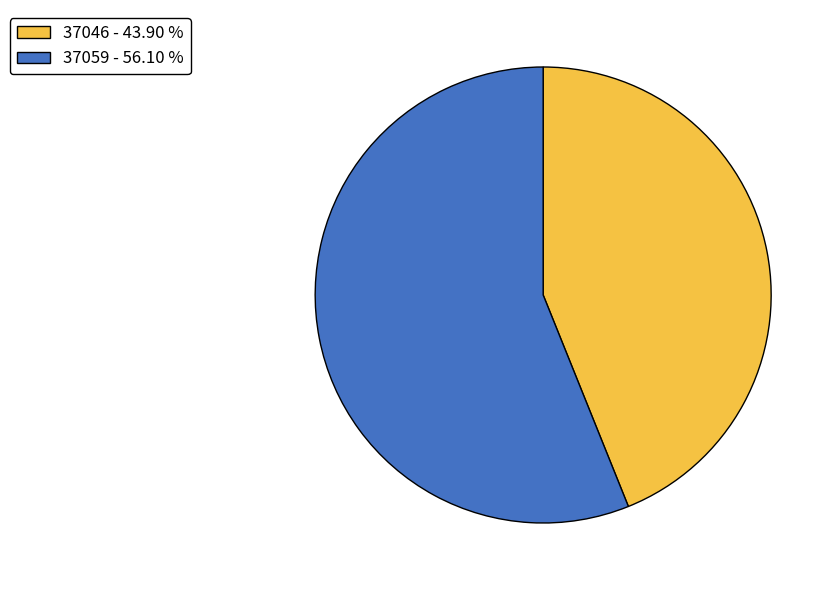

What is the smallest slice in the pie chart?

37046